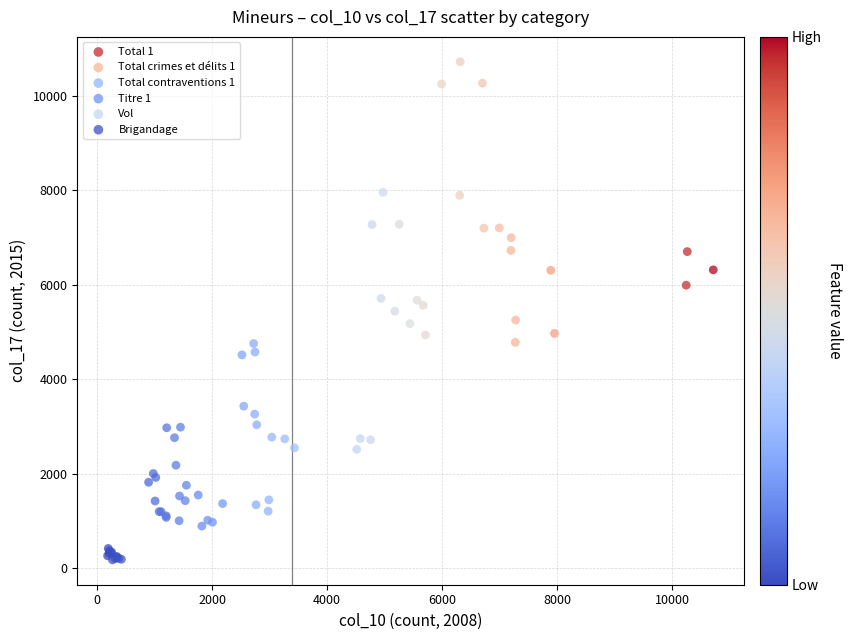

Which series contains the lowest Y value?

Brigandage